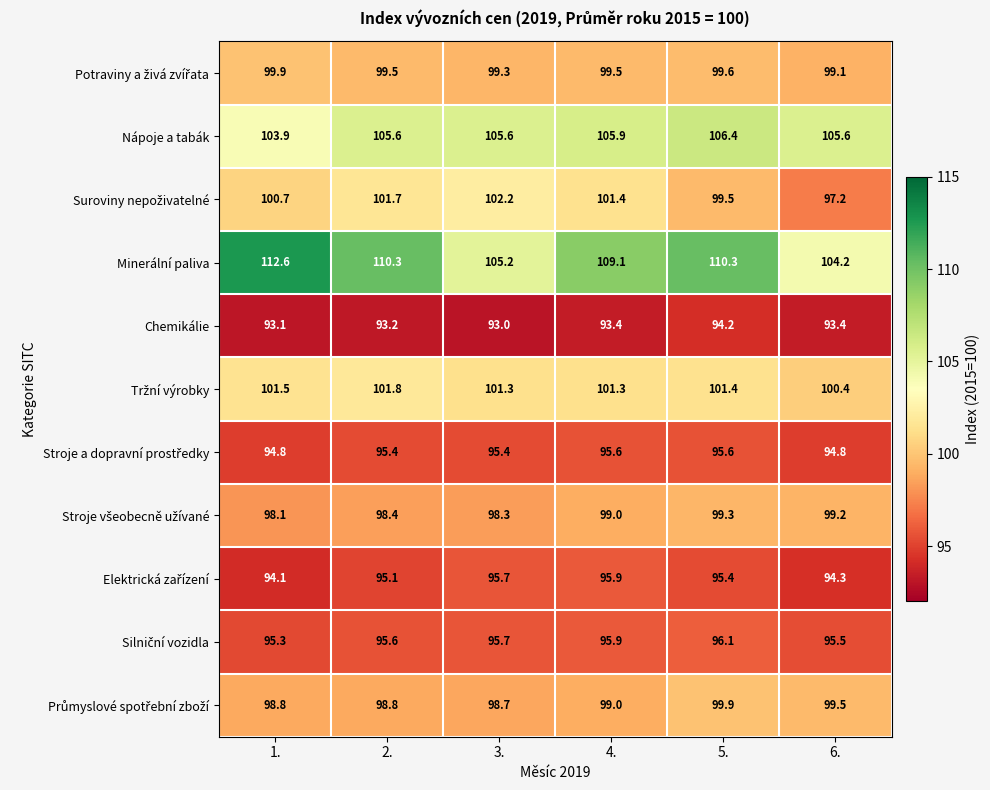

How many distinct data groups are displayed?

11